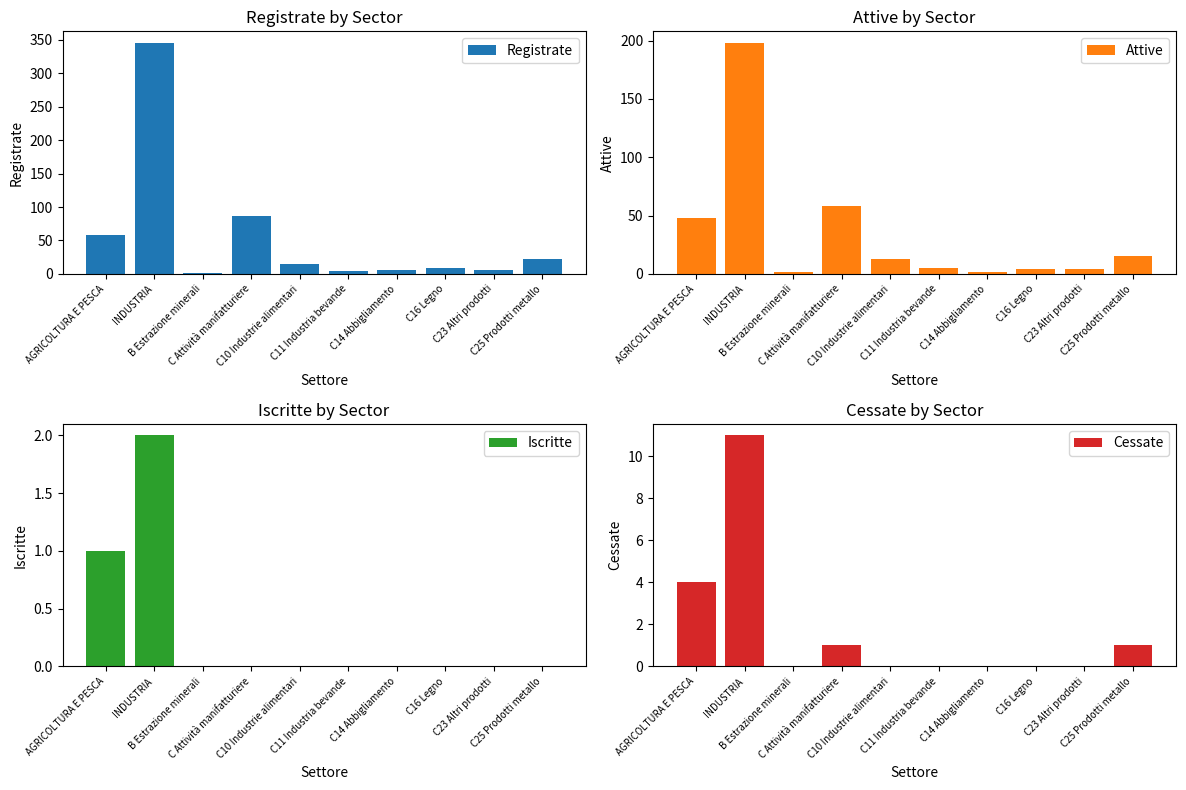

Count the number of data series in this chart.

4